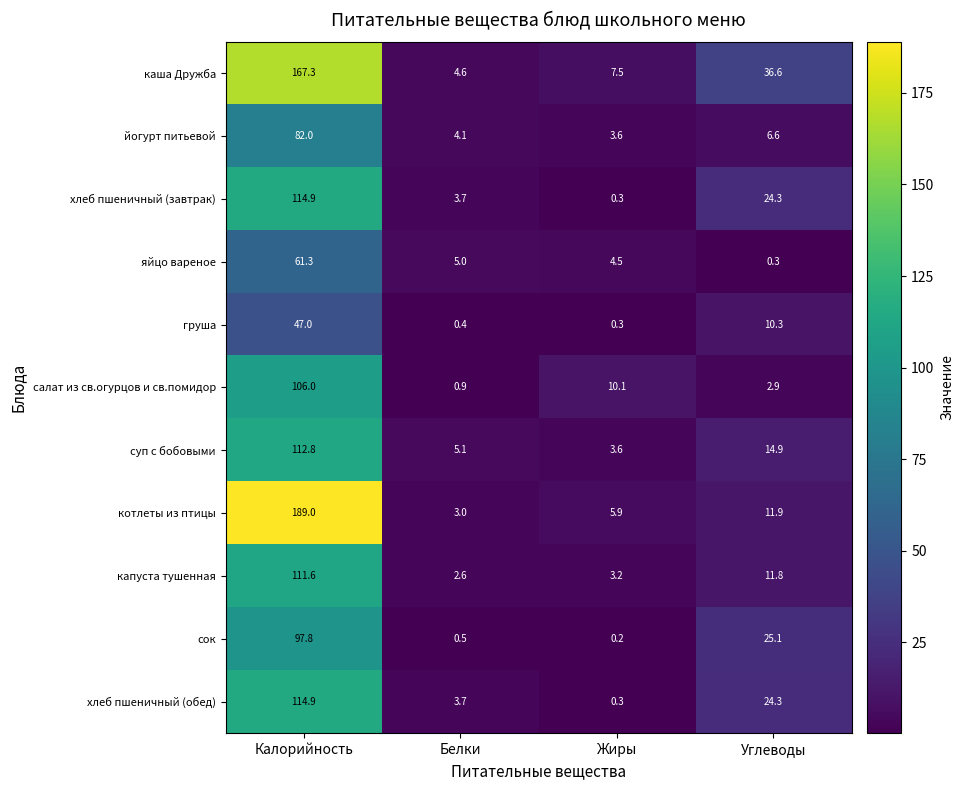

What value does the хлеб пшеничный (обед) series have at Белки?

3.7